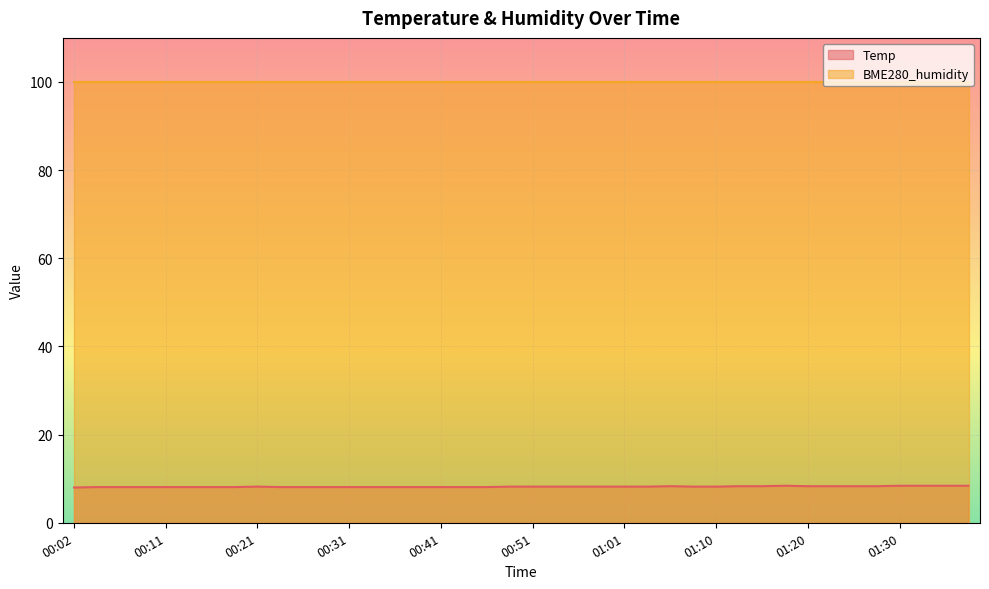

Does the chart display data point markers on the line(s)?

No